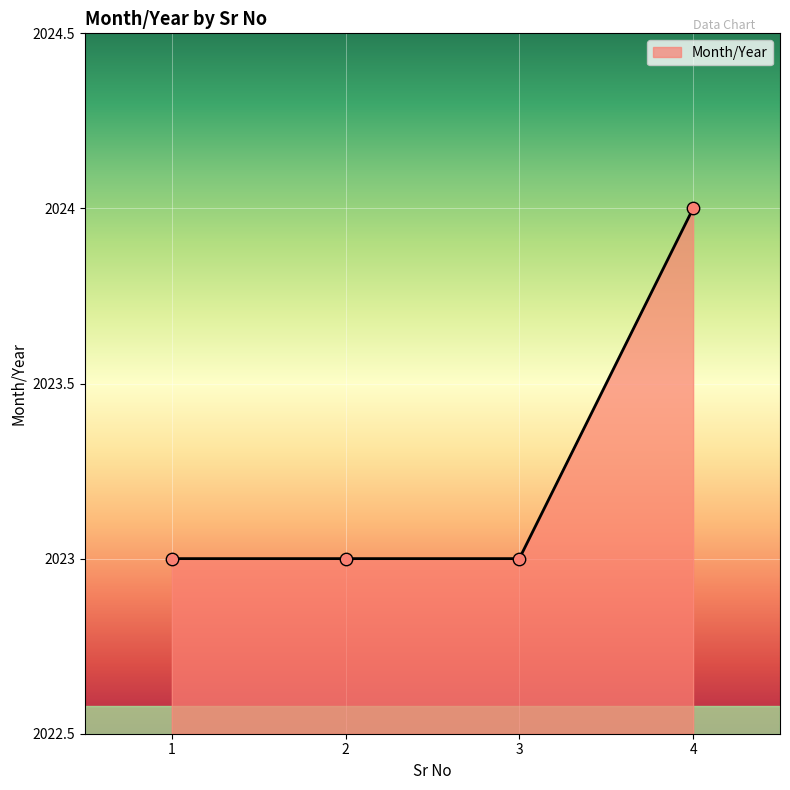

Between 2 and 4, which is larger?

4